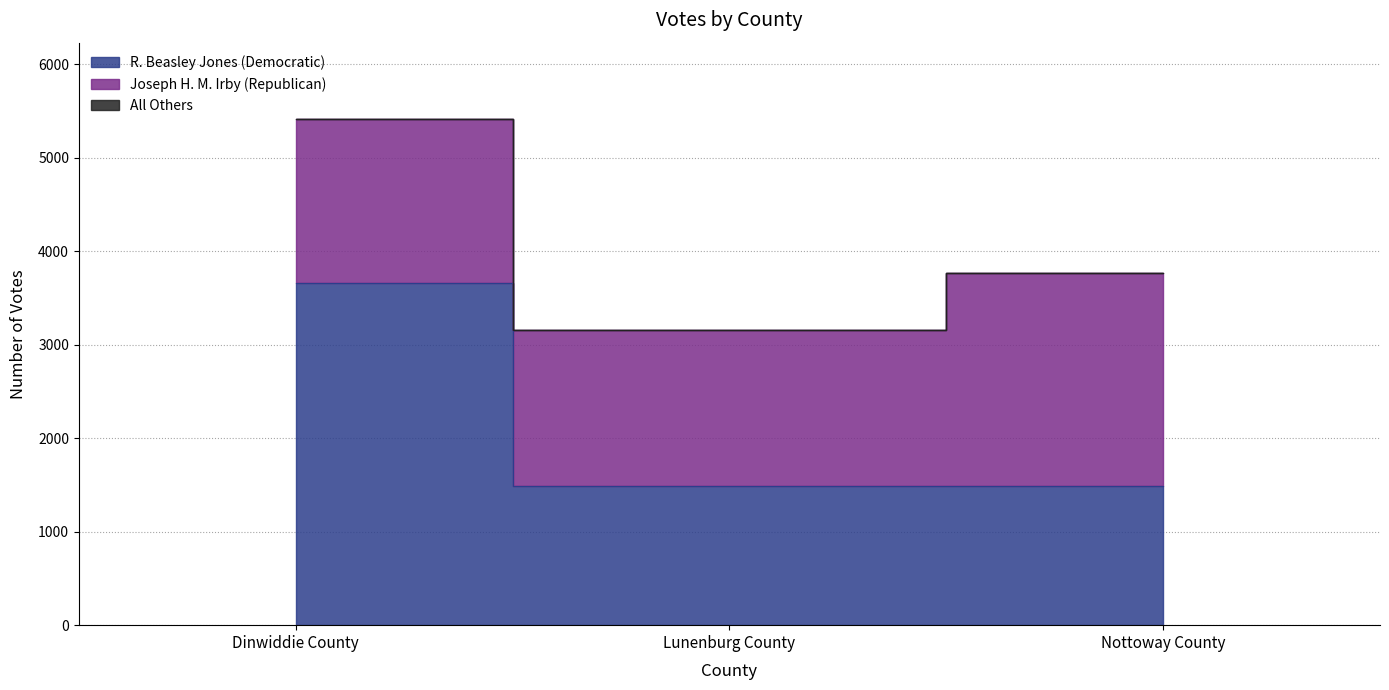

Is the value of Joseph H. M. Irby (Republican) at Lunenburg County greater than the value of R. Beasley Jones (Democratic) at Nottoway County?

Yes